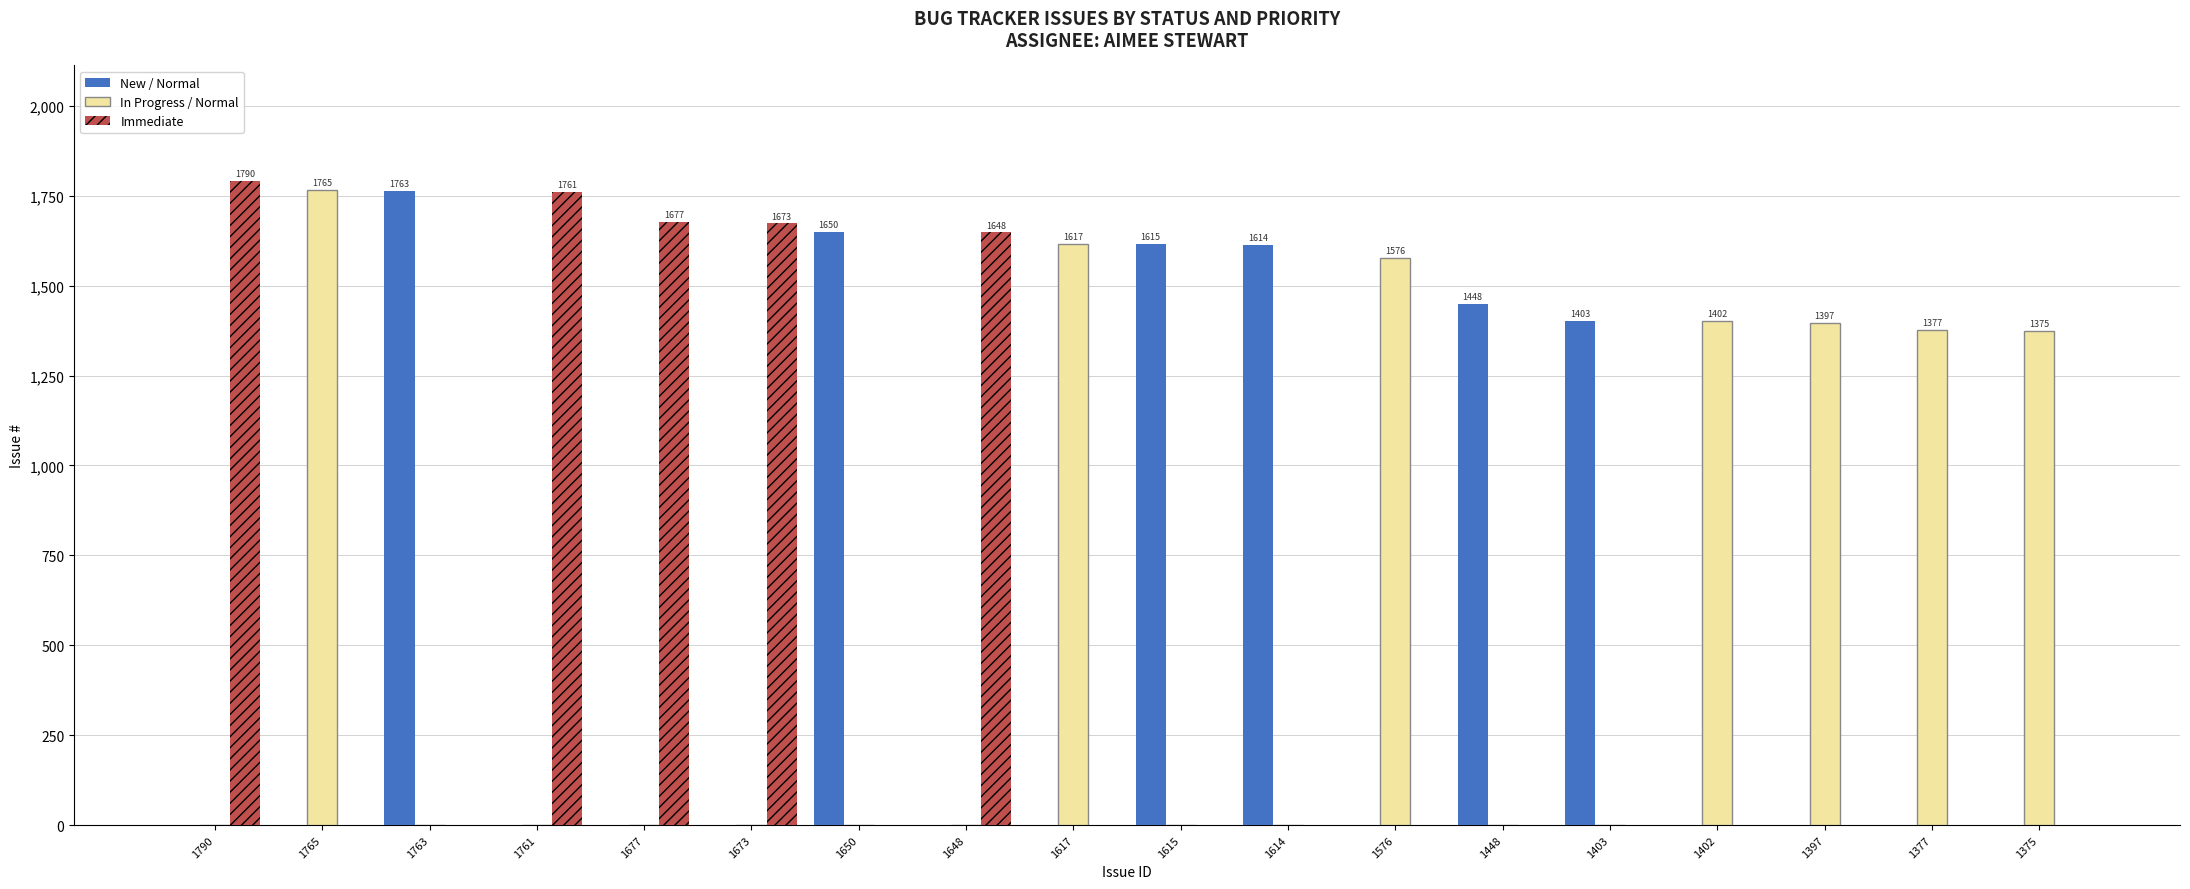

What is the sum of all In Progress / Normal values?

10509